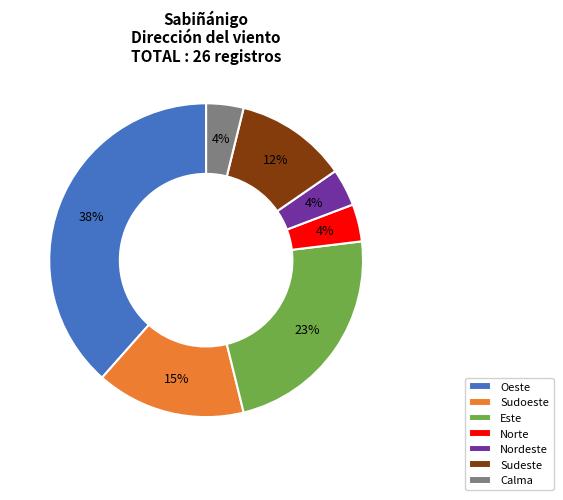

To the nearest percent, what is the combined percentage of Norte and Calma?

8%